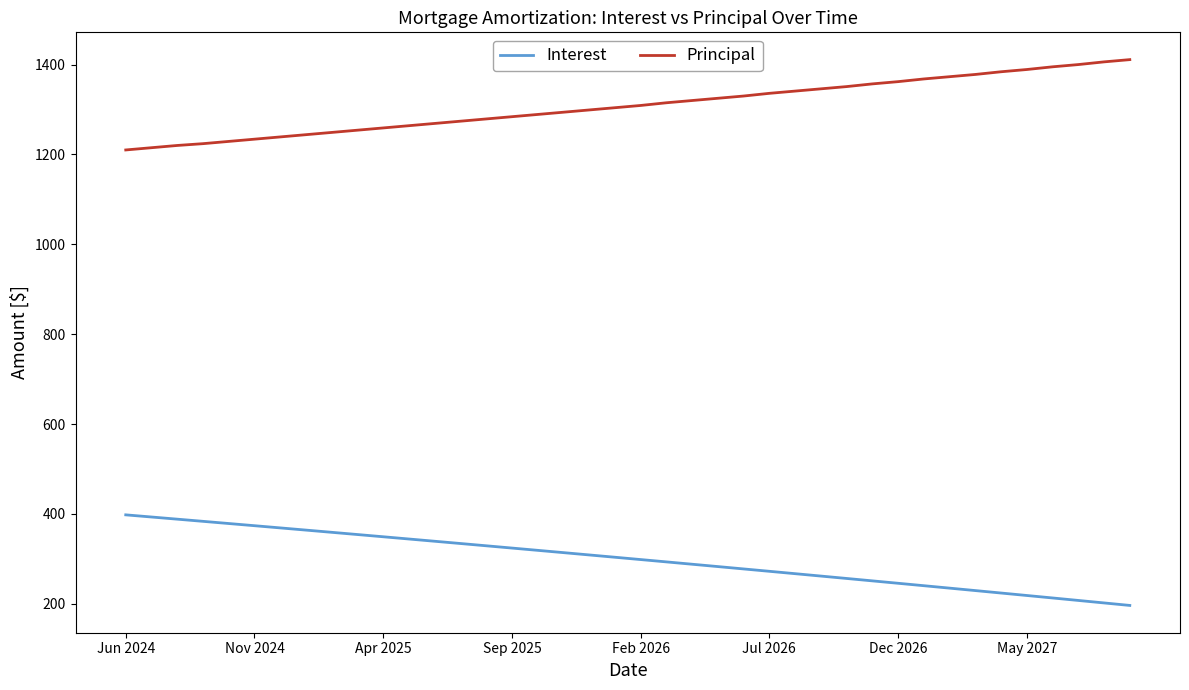

List the series in order of their peak value, lowest first.

Interest, Principal